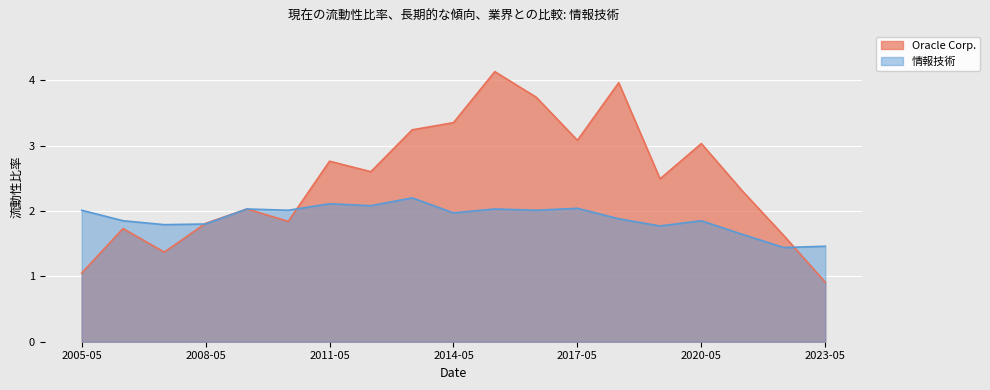

Which series changed the most between 2020-05-31 and 2016-05-31?

Oracle Corp.